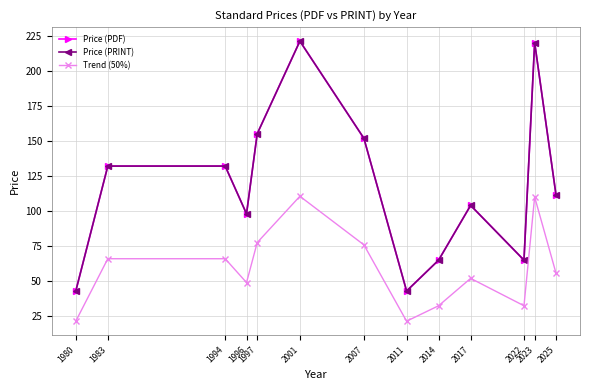

Is it true that Trend (50%) equals 32.5 at 2014?

True